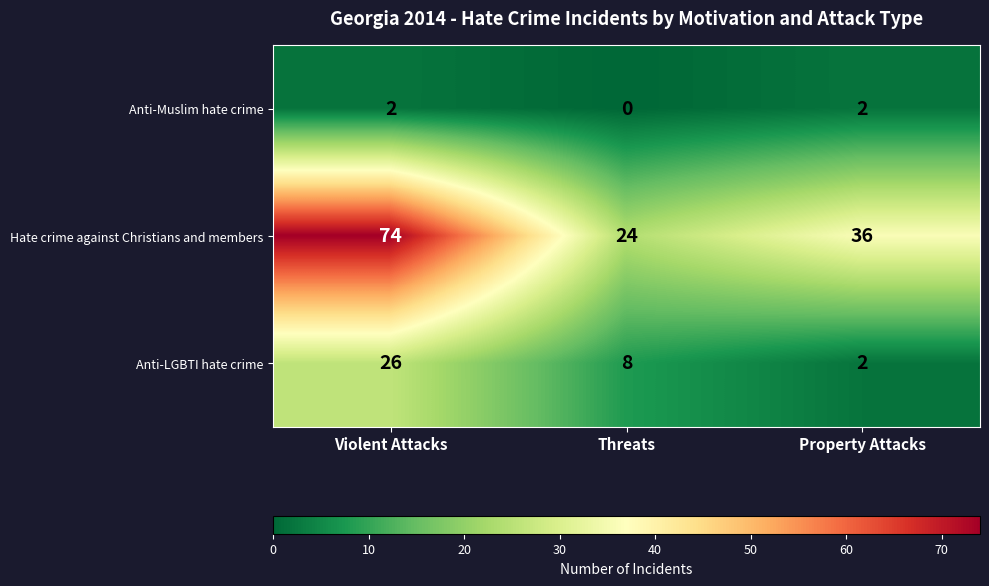

Between Threats and Property Attacks, which series saw the biggest shift?

Hate crime against Christians and members